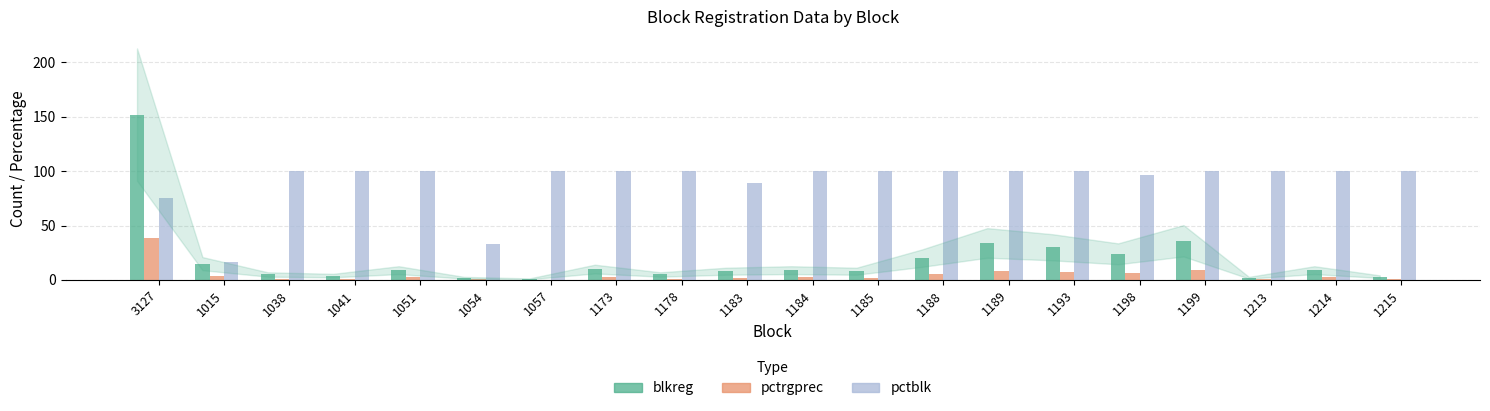

The value of pctrgprec at 1189 is 8.6. True or false?

True